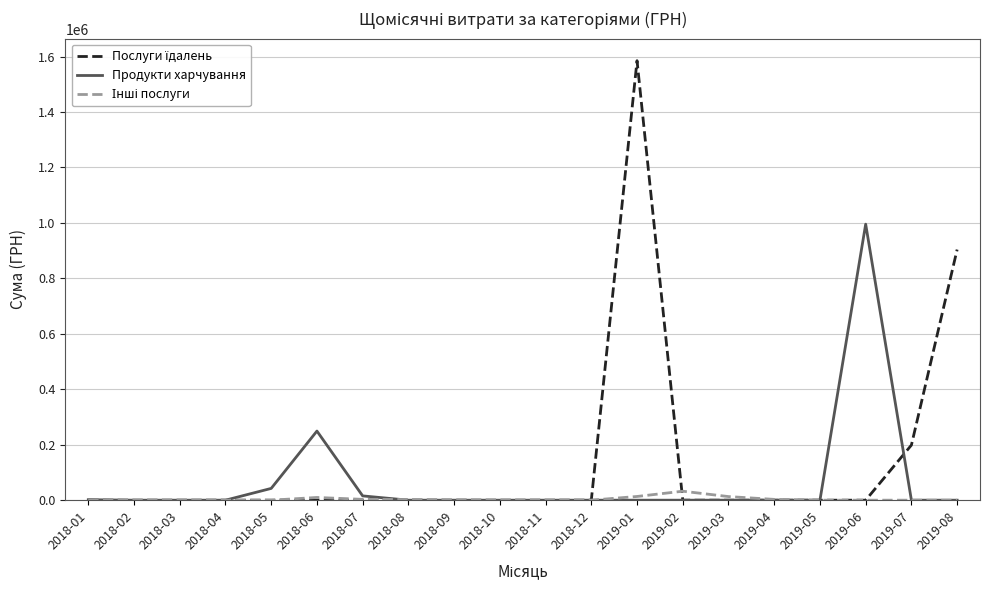

The value of Продукти харчування at 2018-11 is 0.0. True or false?

True